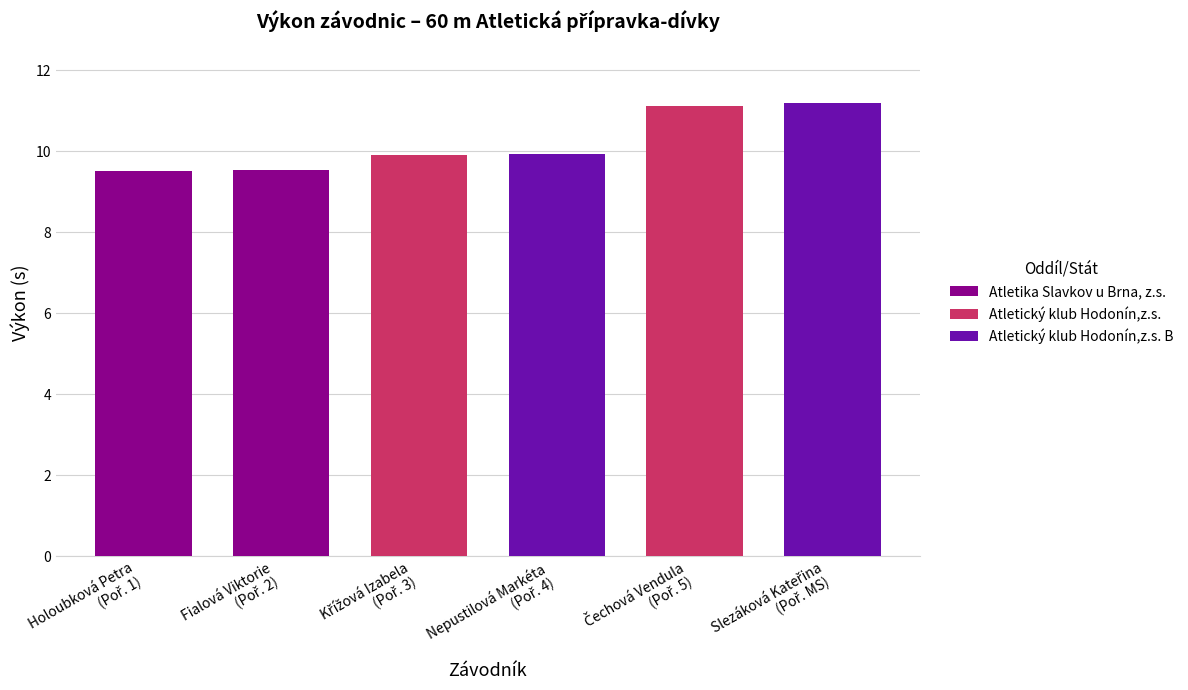

How many data points does each series have?

6